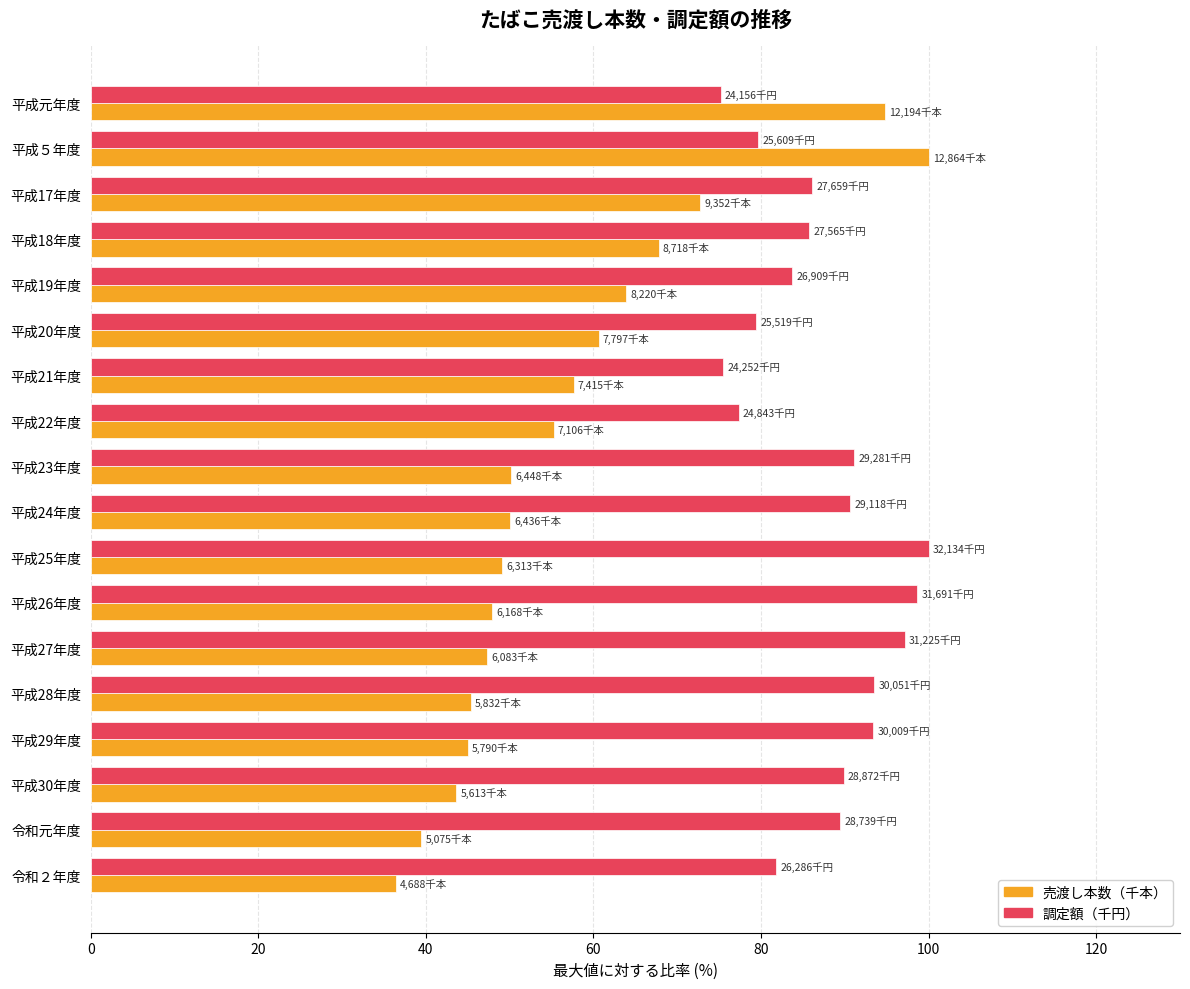

Between 平成17年度 and 令和２年度, which series saw the biggest shift?

売渡し本数（千本）